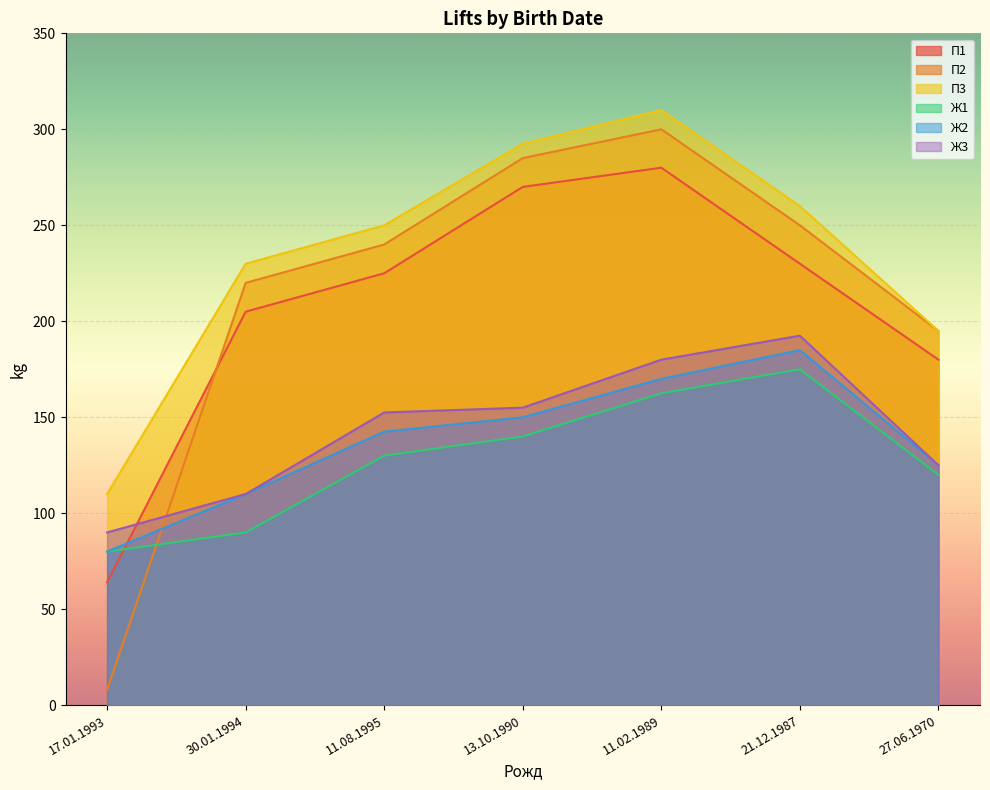

True or false: П2 and П3 cross at least once.

False